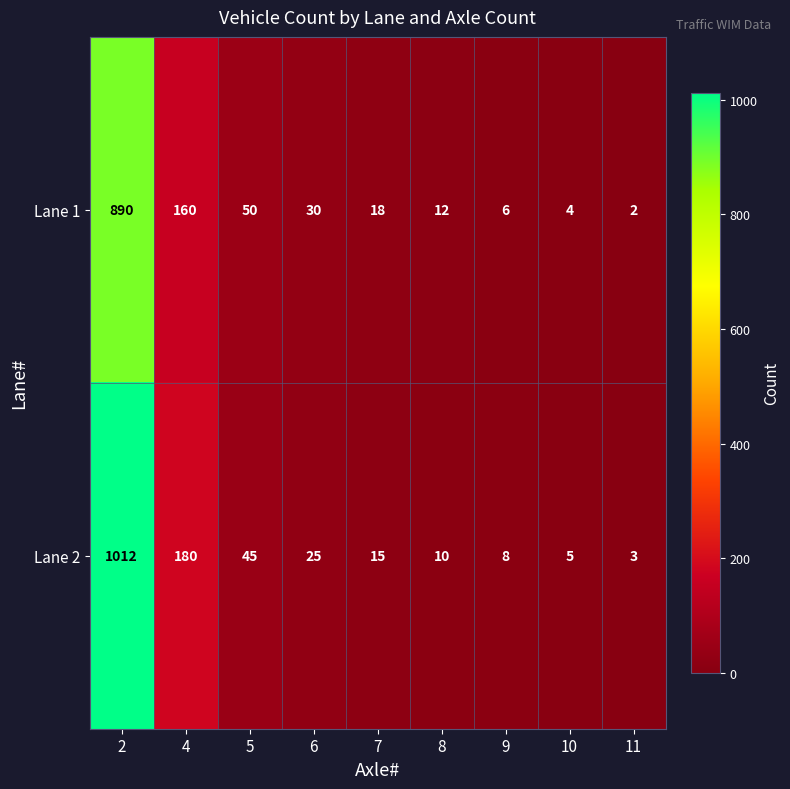

Where is Lane 1 nearest to the value 446?

4